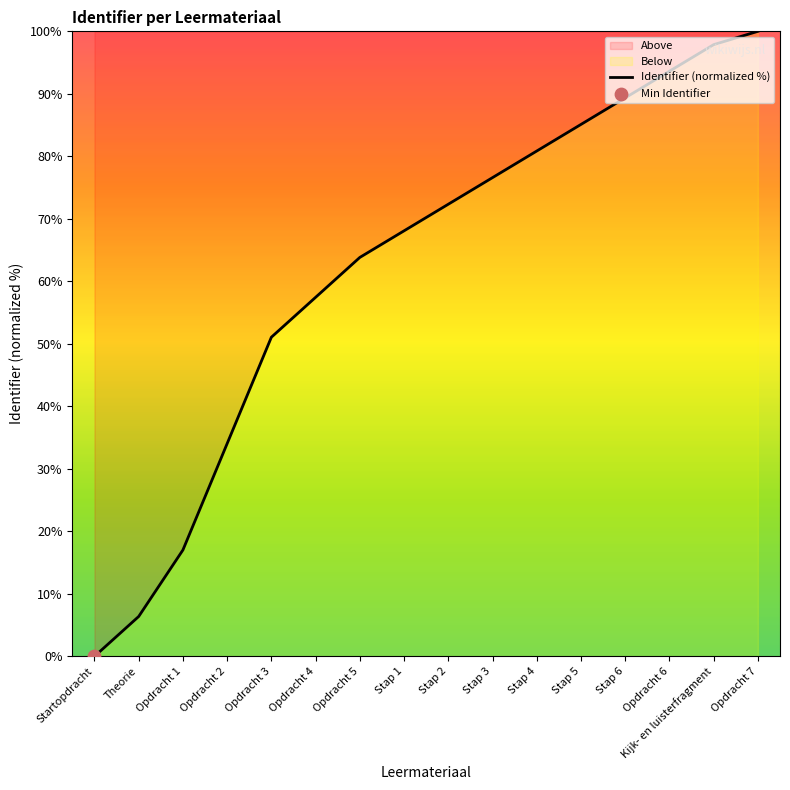

What is the ratio of the value at Stap 1 to the value at Stap 4?

0.8